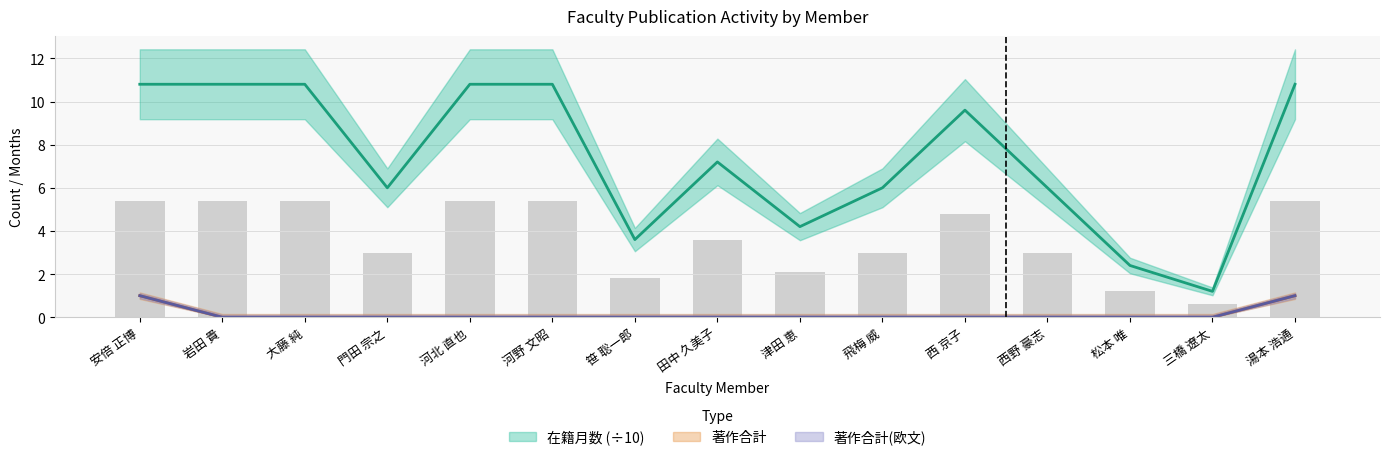

What is the average value of the 在籍月数 series?

7.4